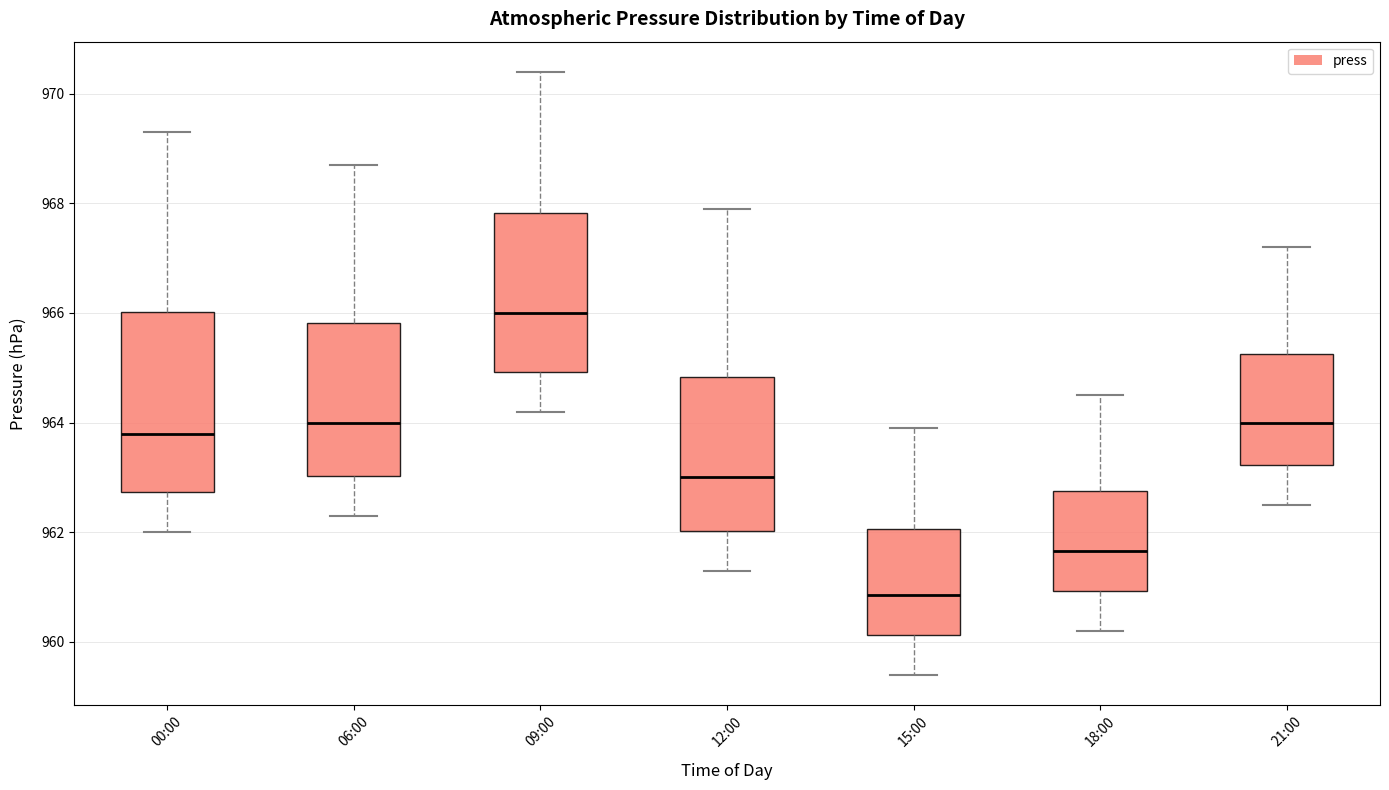

Comparing the boxes themselves (not the whiskers), which one is the tallest?

00:00